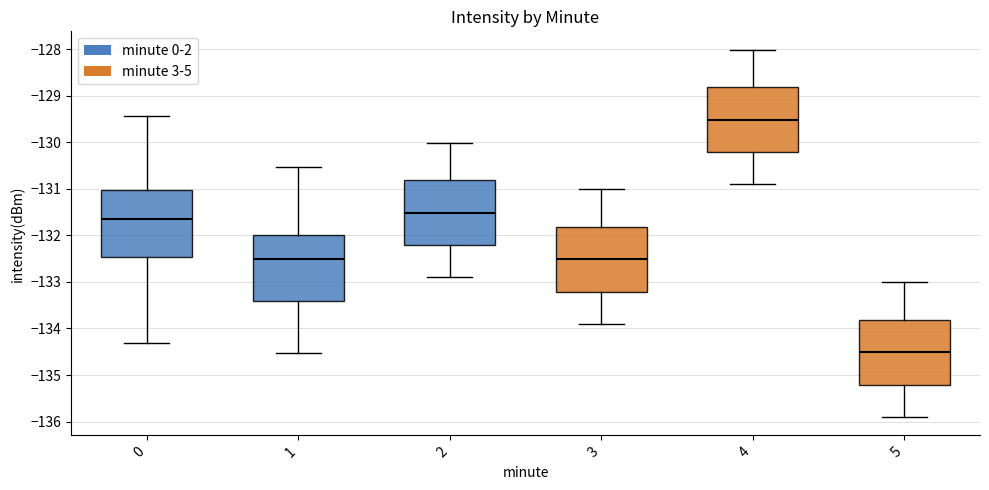

Reading left to right, transcribe this box plot: for each box, give where its median line is, the range the box spans, and where its two whiskers end, as read against the y-axis. The values are not printed on the chart, so give them approximately, as read against the axis.

0: median -131.7, box -132.5 to -131.0, whiskers -134.3 to -129.4
1: median -132.5, box -133.4 to -132.0, whiskers -134.5 to -130.5
2: median -131.5, box -132.2 to -130.8, whiskers -132.9 to -130.0
3: median -132.5, box -133.2 to -131.8, whiskers -133.9 to -131.0
4: median -129.5, box -130.2 to -128.8, whiskers -130.9 to -128.0
5: median -134.5, box -135.2 to -133.8, whiskers -135.9 to -133.0